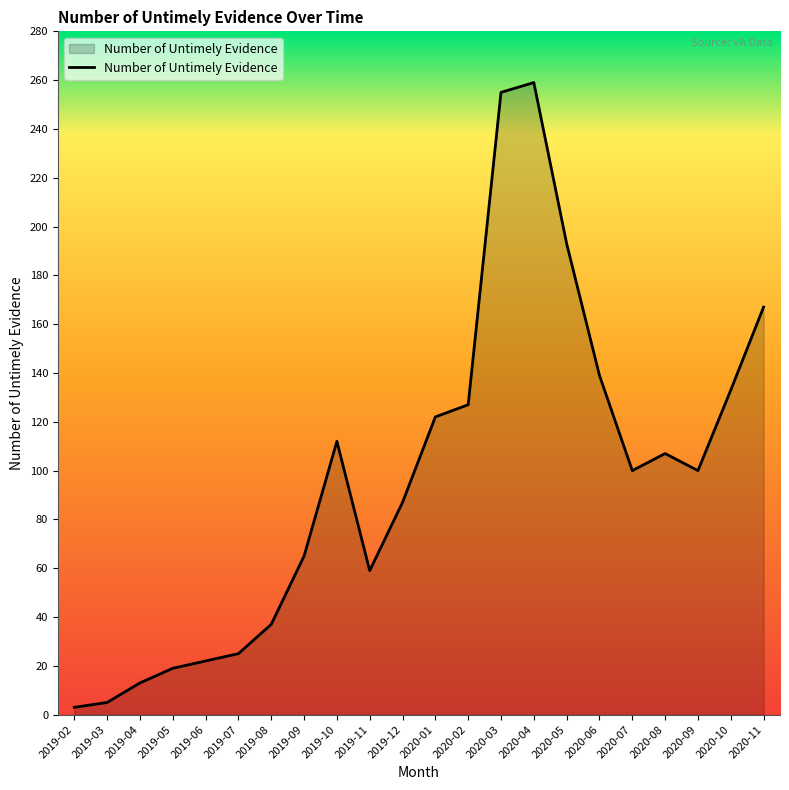

Does the chart have visible grid lines?

No